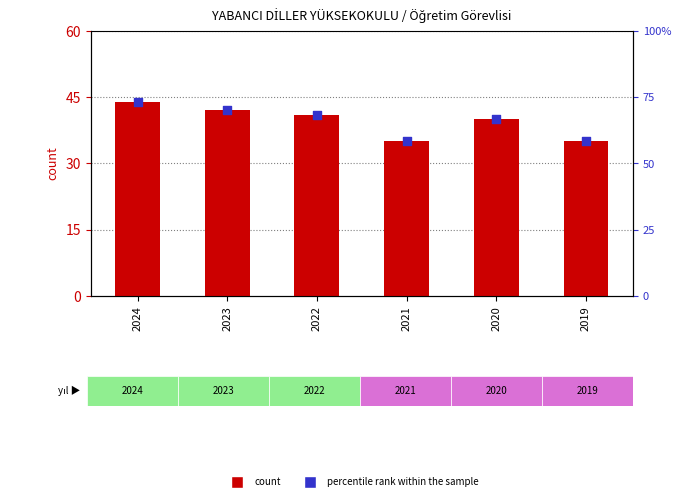

What are all the series names shown in the legend?

count, percentile rank within the sample